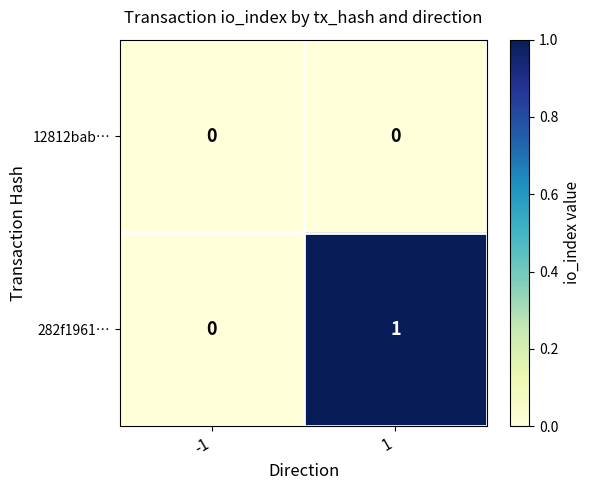

What is the maximum value shown in the chart?

1